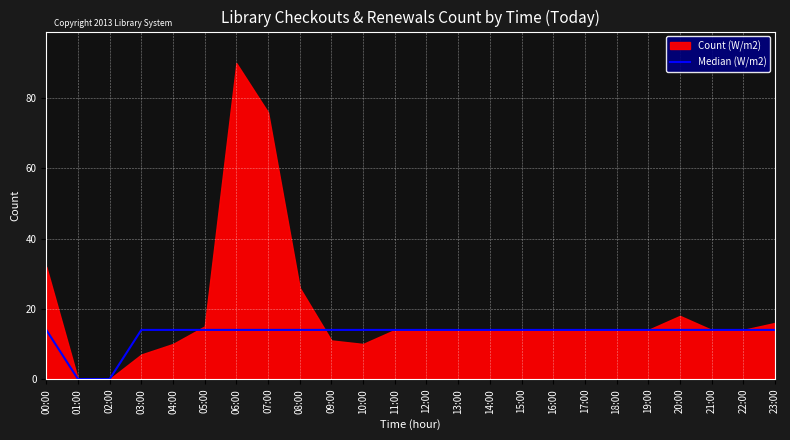

What position from the left is 08:00?

9